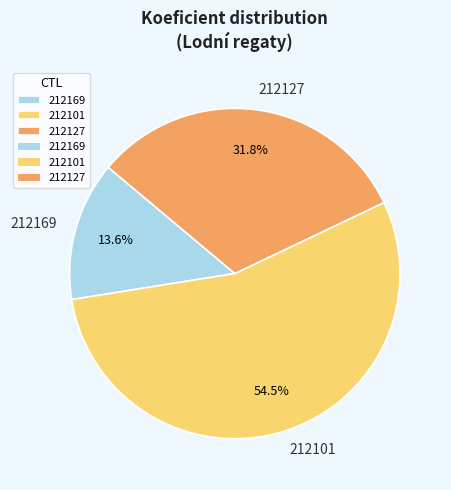

Which slice is the smallest?

212169